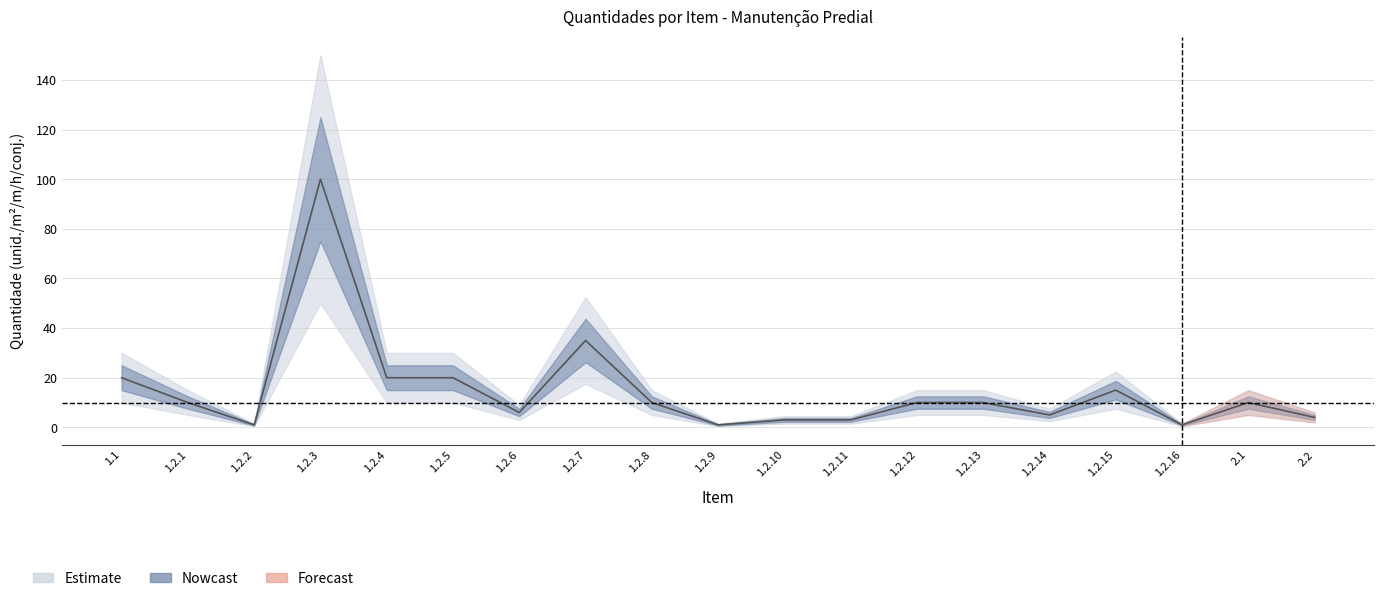

Reading left to right, extract all data points from this chart.

1.1=20	1.2.1=10	1.2.2=1	1.2.3=100	1.2.4=20	1.2.5=20	1.2.6=6	1.2.7=35	1.2.8=10	1.2.9=1	1.2.10=3	1.2.11=3	1.2.12=10	1.2.13=10	1.2.14=5	1.2.15=15	1.2.16=1	2.1=10	2.2=4